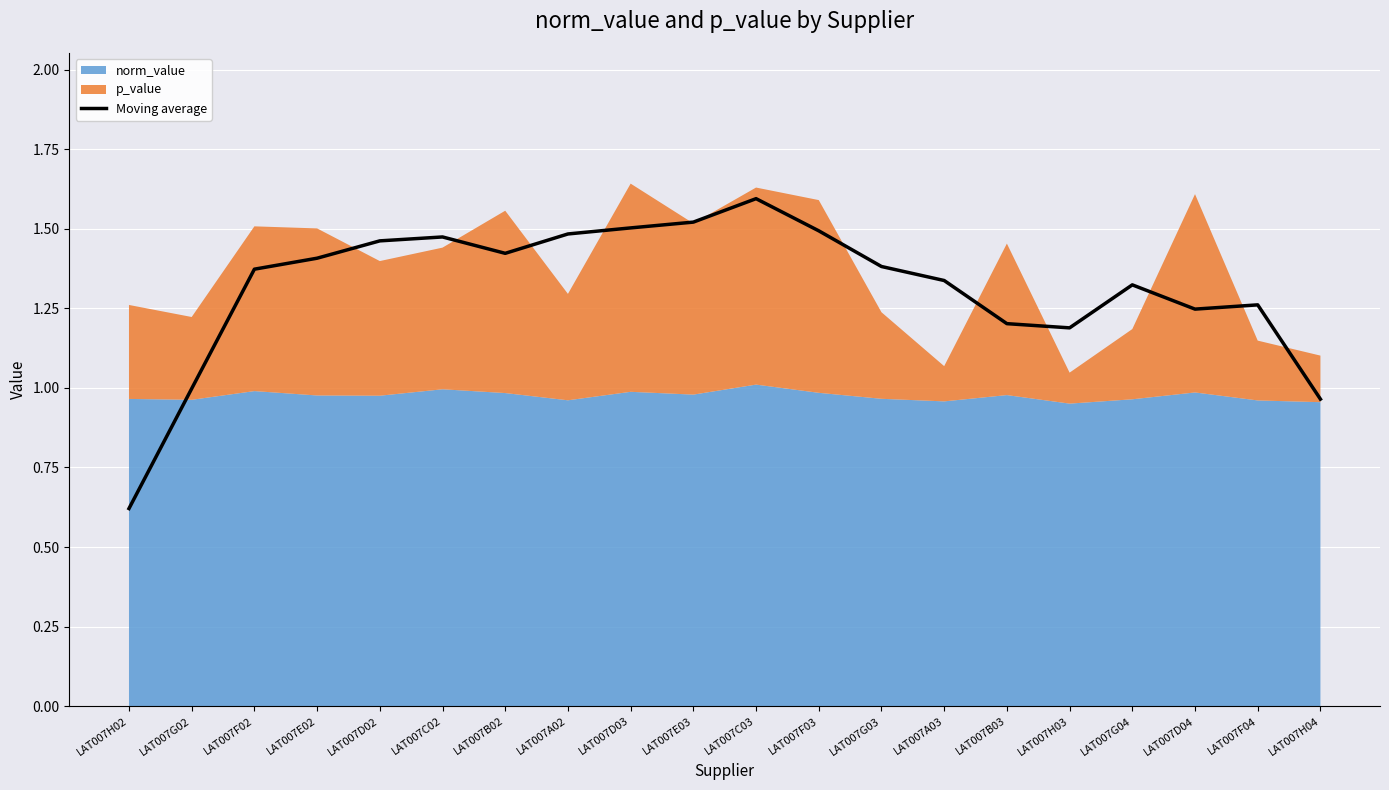

Reading left to right, transcribe all the data shown in this chart.

LAT007H02=0.6	LAT007G02=1.0	LAT007F02=1.4	LAT007E02=1.4	LAT007D02=1.5	LAT007C02=1.5	LAT007B02=1.4	LAT007A02=1.5	LAT007D03=1.5	LAT007E03=1.5	LAT007C03=1.6	LAT007F03=1.5	LAT007G03=1.4	LAT007A03=1.3	LAT007B03=1.2	LAT007H03=1.2	LAT007G04=1.3	LAT007D04=1.2	LAT007F04=1.3	LAT007H04=1.0